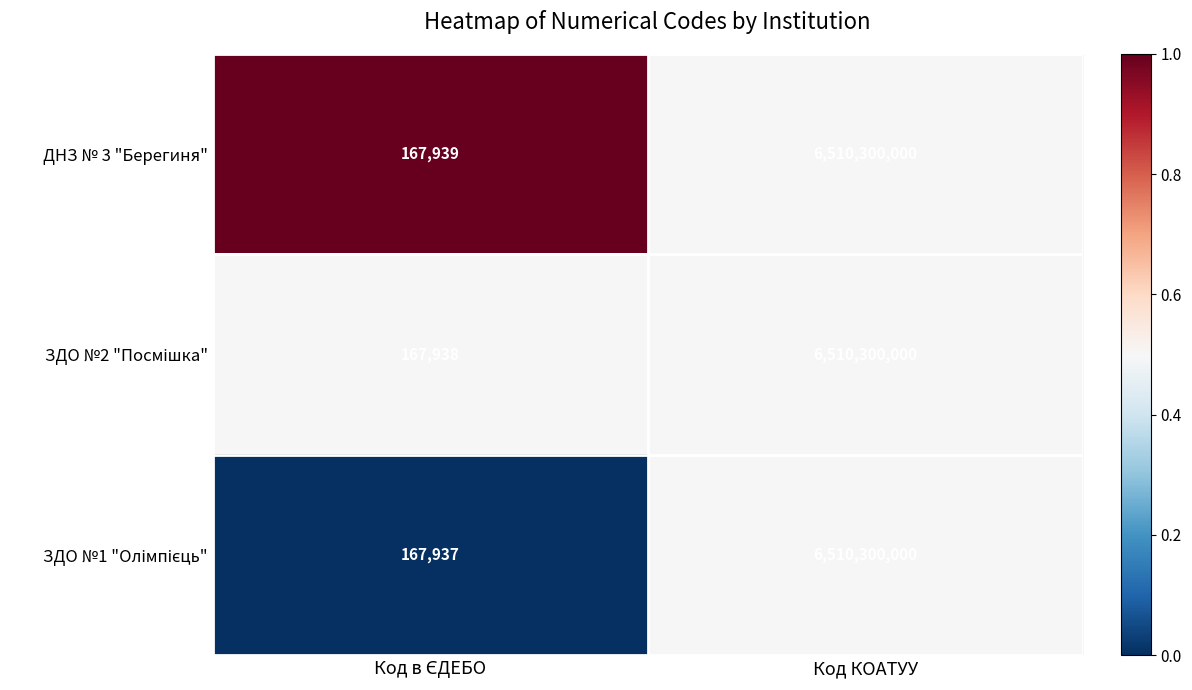

Which series has the largest total across all categories?

ДНЗ № 3 "Берегиня"